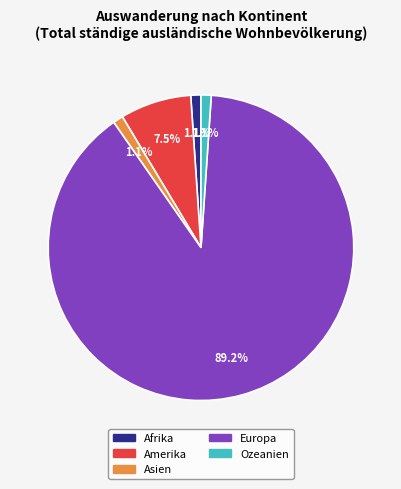

Is it true that Ozeanien is 15% of the pie?

False